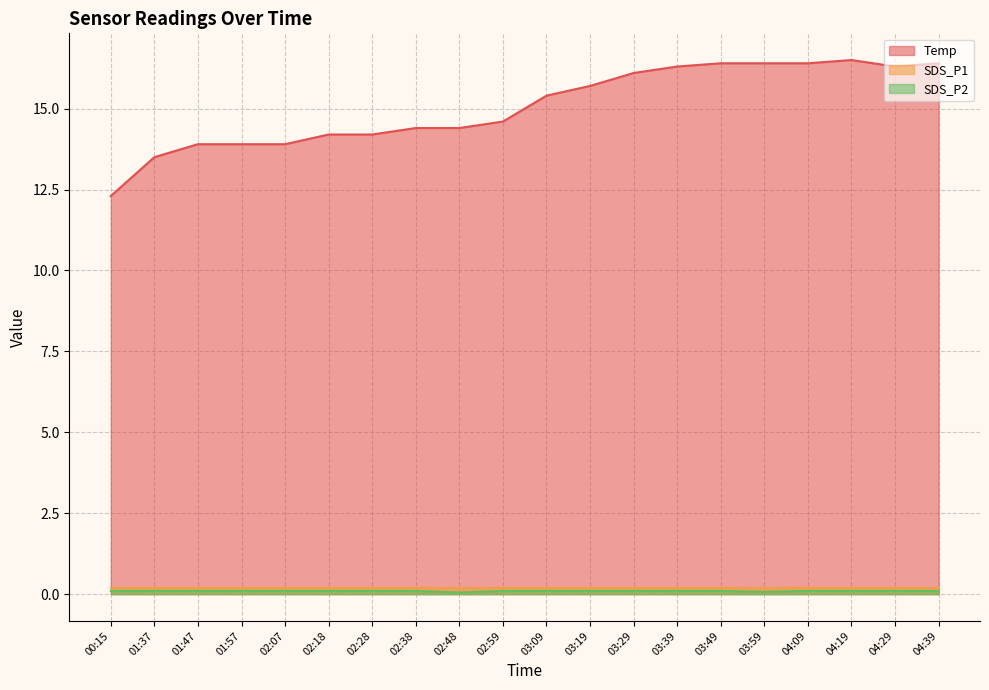

What is the maximum value shown in the chart?

16.5